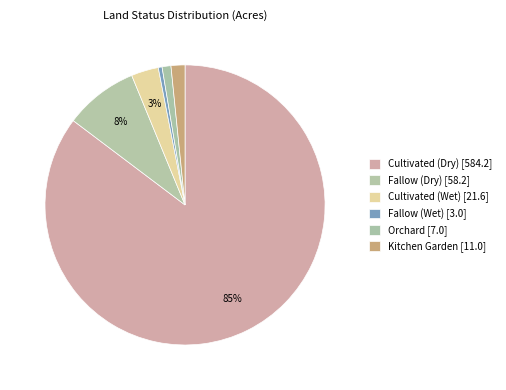

How many segments does this pie chart have?

6